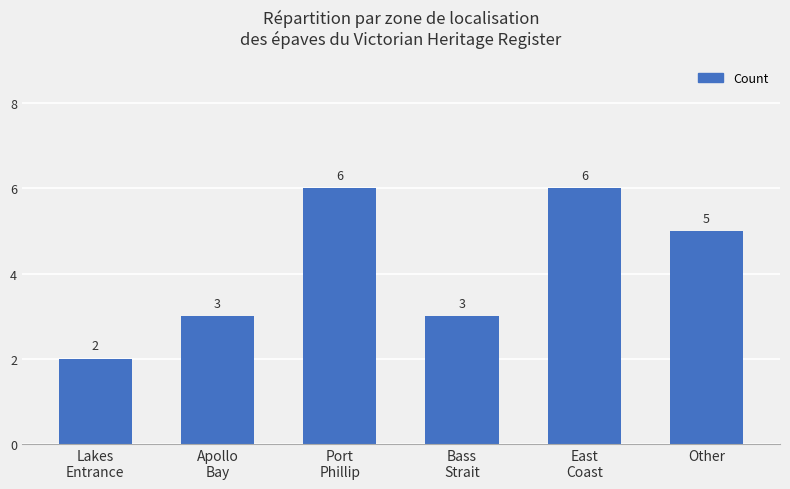

How many series are shown in this chart?

1